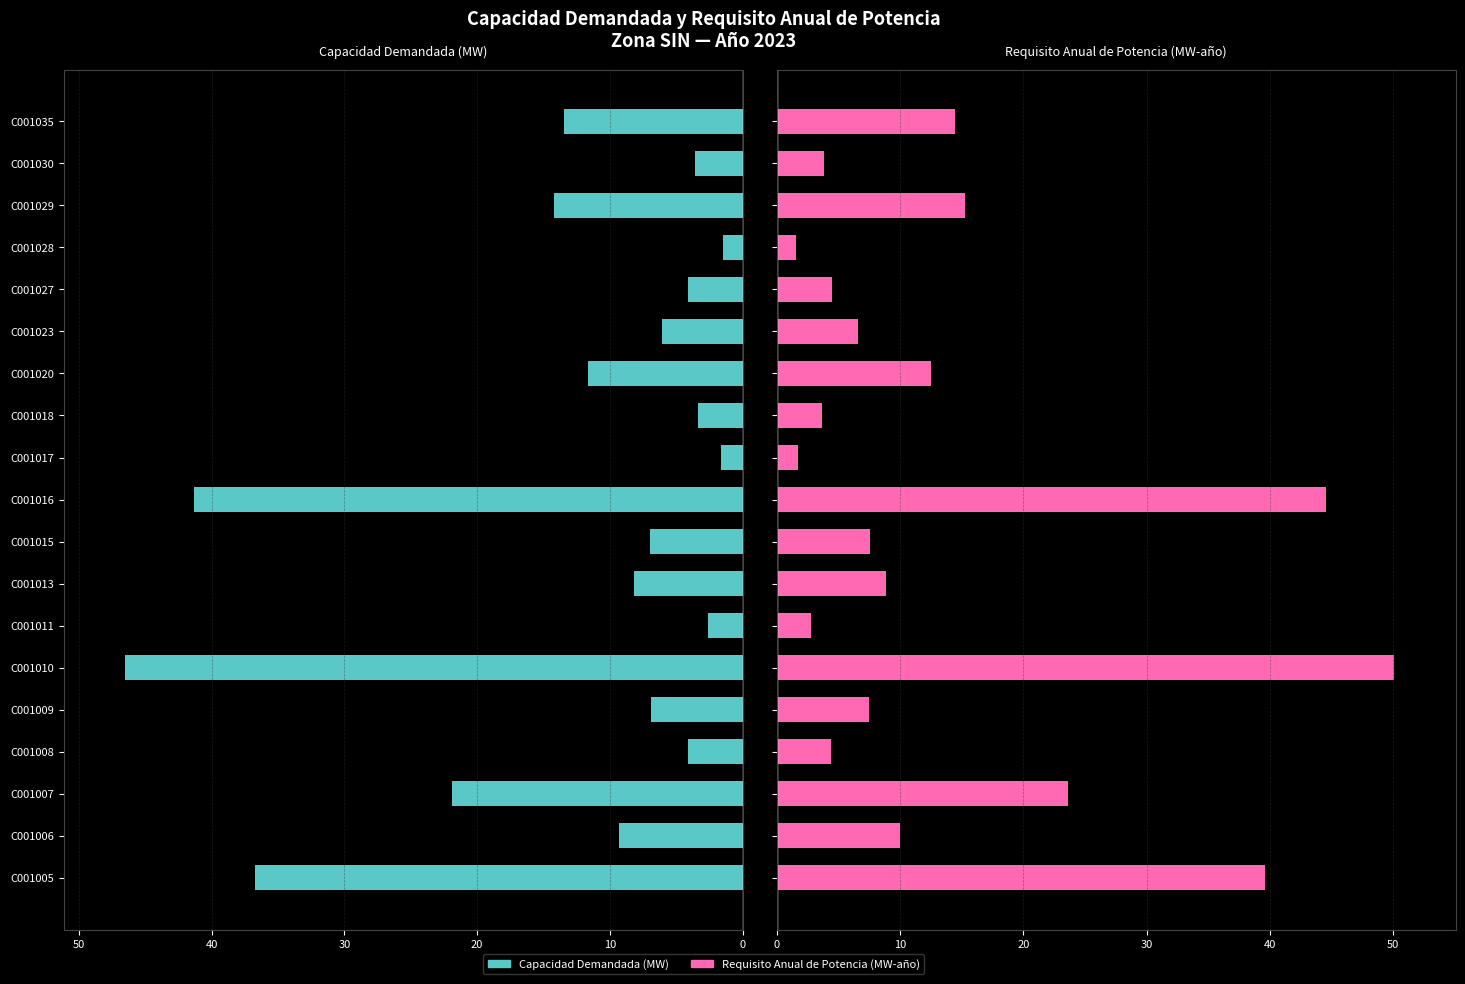

At how many categories does at least one series exceed 22?

4